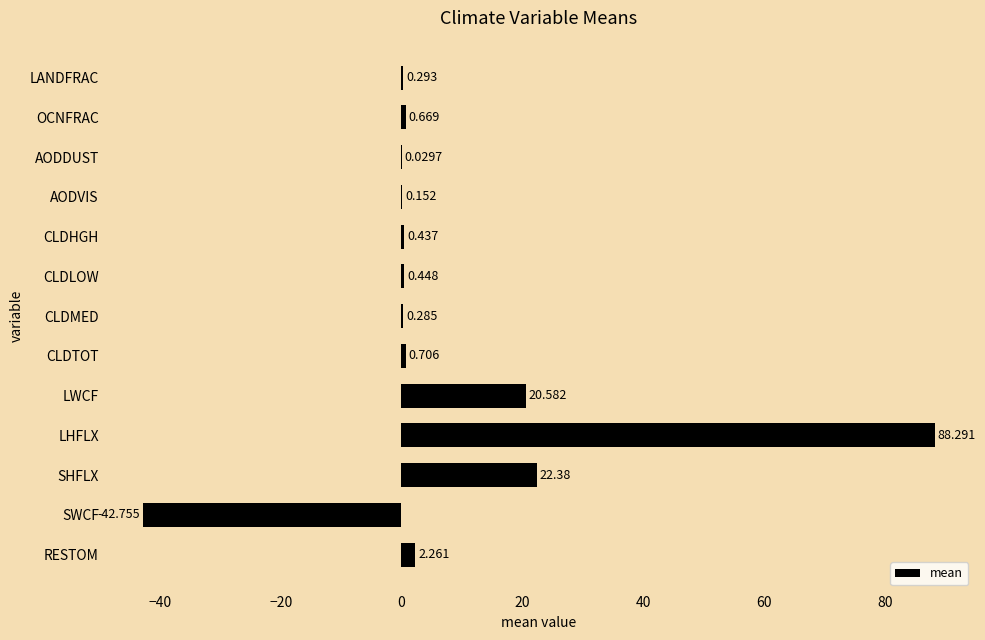

At which category does the chart reach its peak across all series?

LHFLX